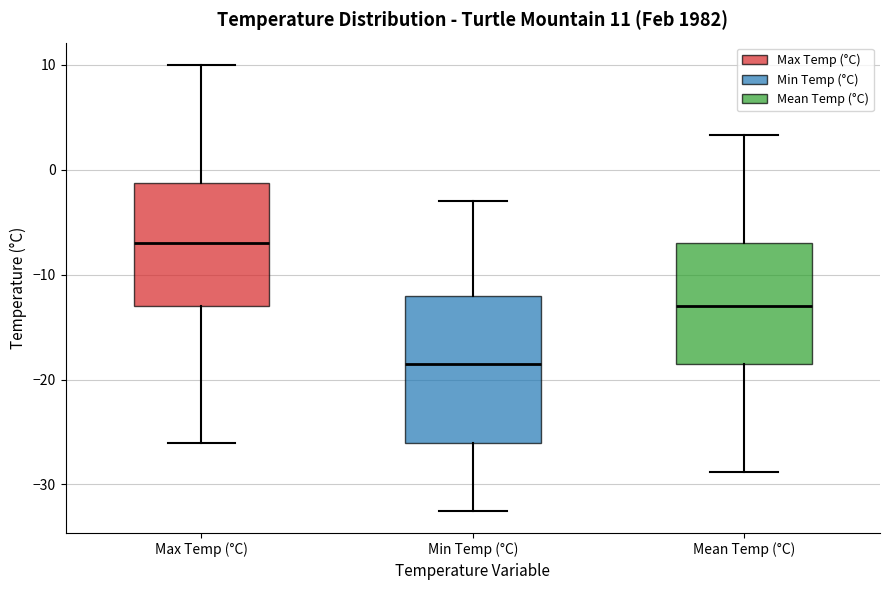

Which box has the highest median line?

Max Temp (°C)